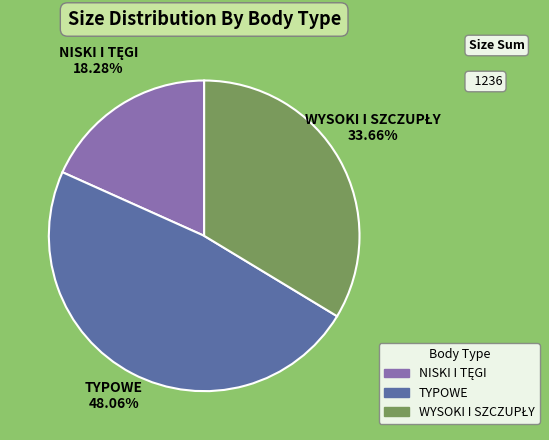

Which category has the biggest portion of the pie?

TYPOWE